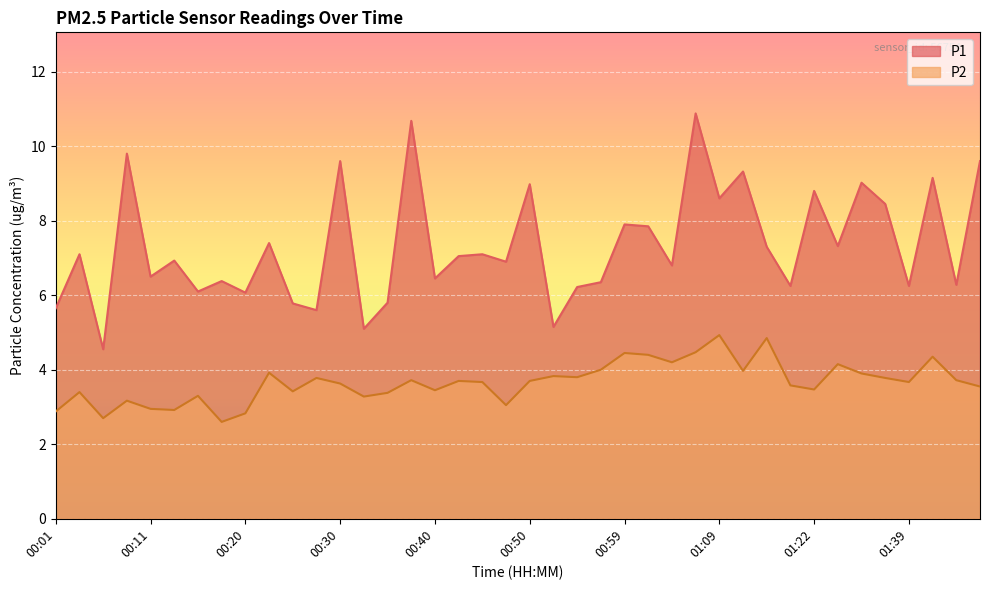

What is the sum of the P1 values at 00:28 and 00:47?

12.5